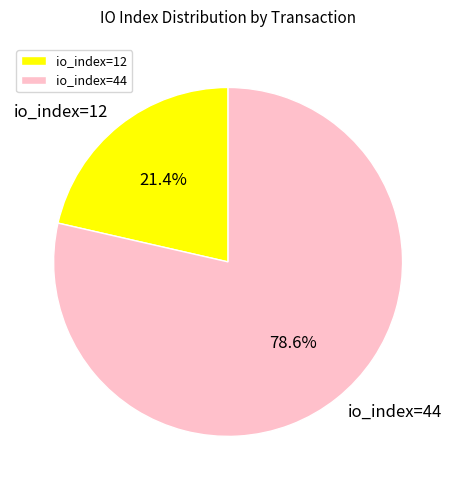

To the nearest percent, what is the difference between the io_index=12 and io_index=44 slice percentages?

57%